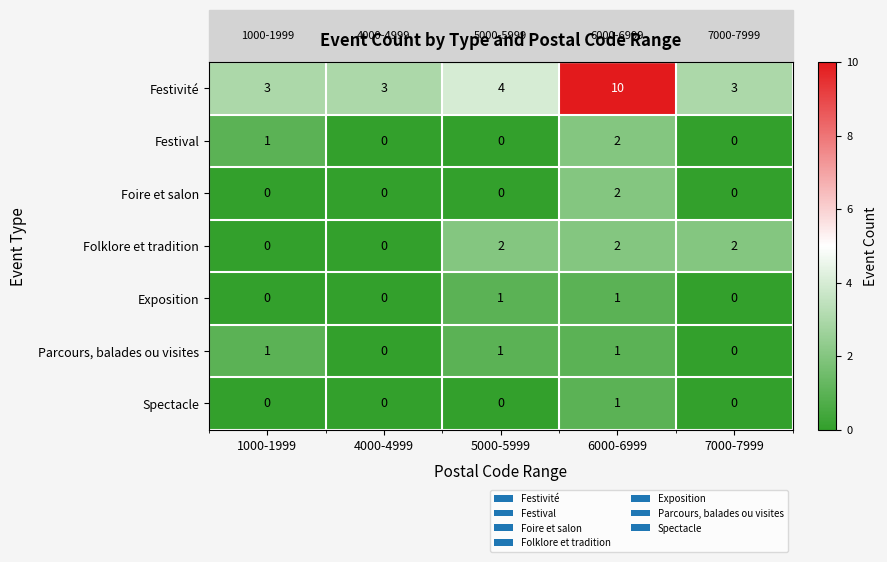

What is the sum of all Festival values?

3